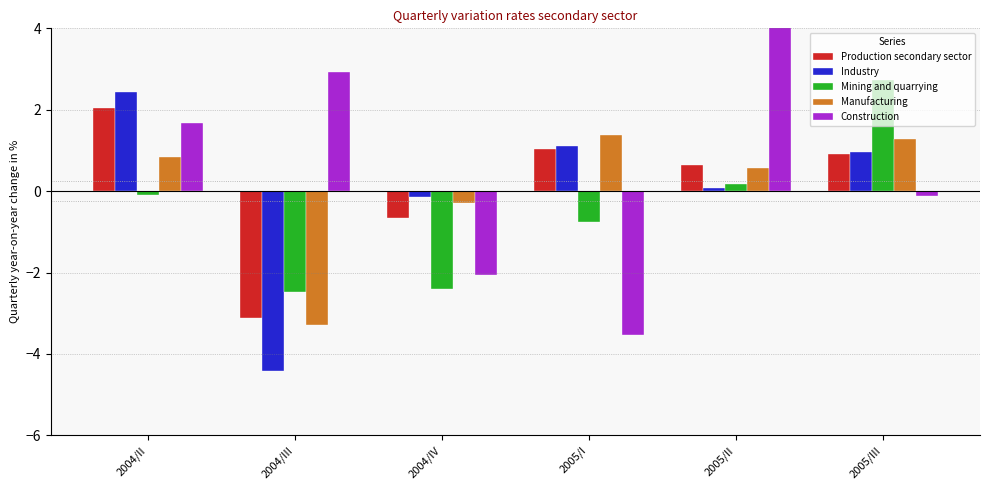

At which category is the sum across all series the highest?

2005/II